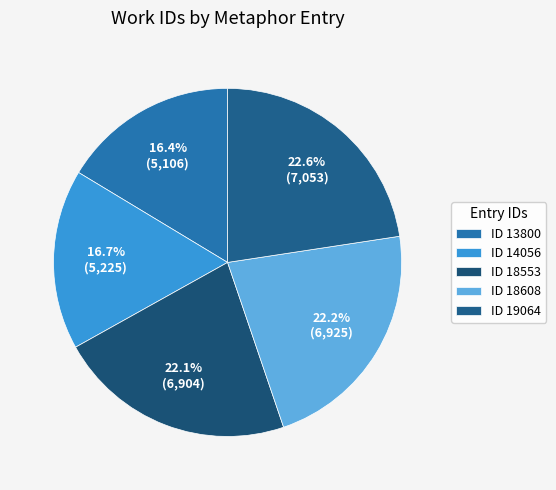

Is there a majority slice in this chart?

No